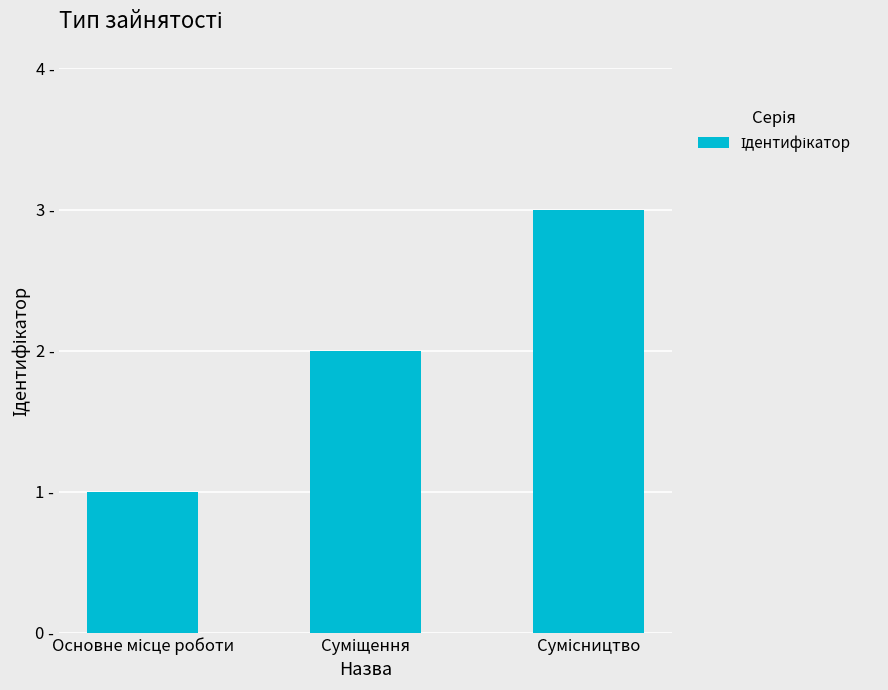

What is the sum of the values at Основне місце роботи and Сумісництво?

4